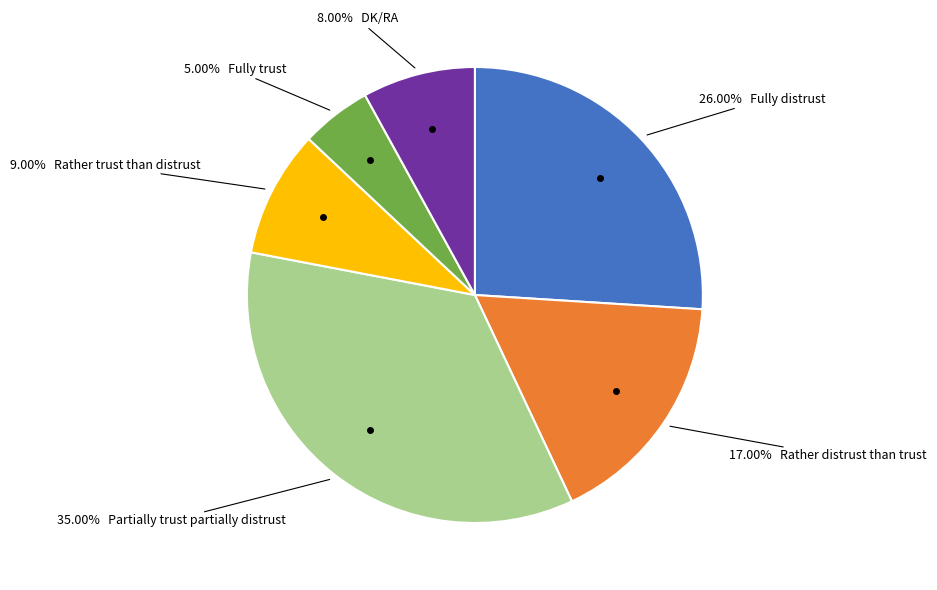

Count the number of slices in the pie.

6